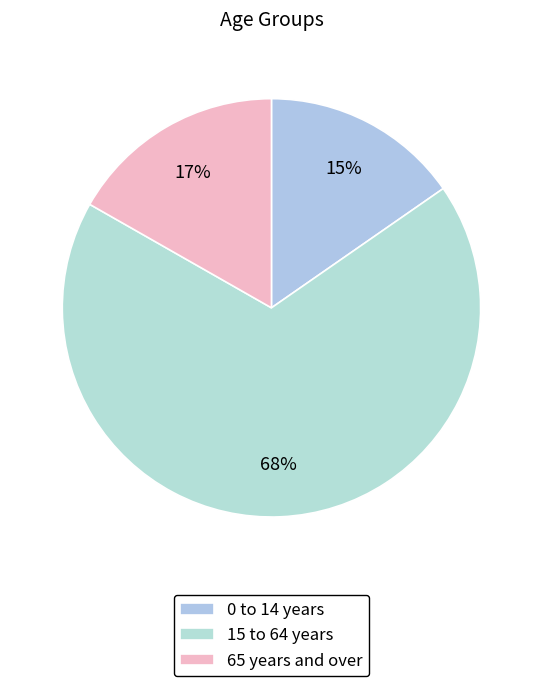

Rank the categories by value from highest to lowest.

15 to 64 years, 65 years and over, 0 to 14 years